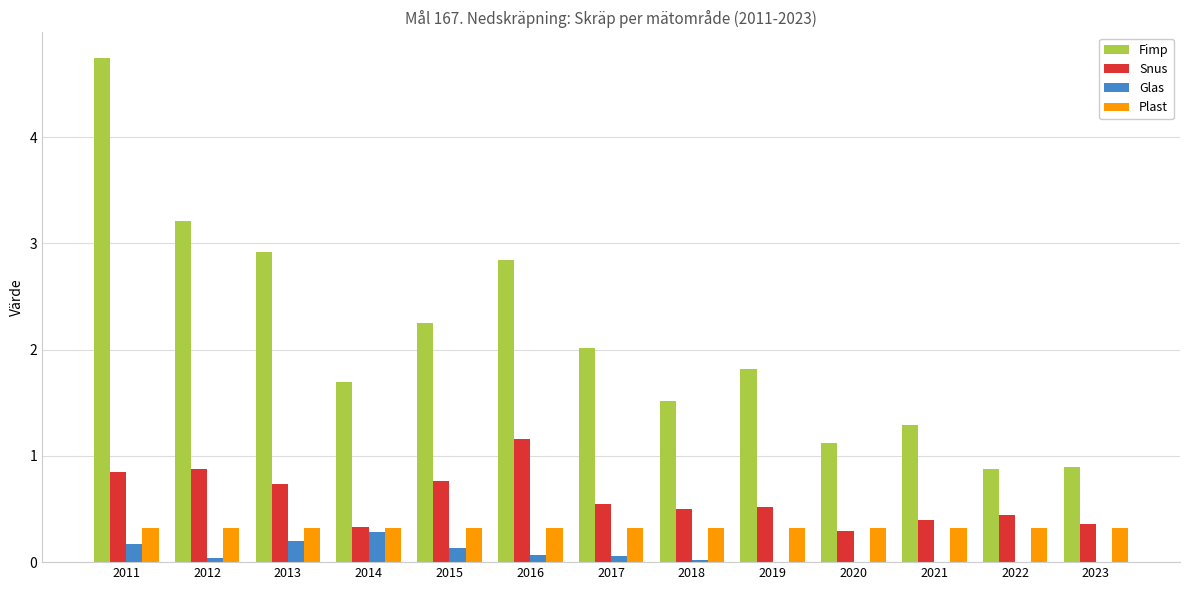

Is it true that Glas equals 0.1 at 2015?

True